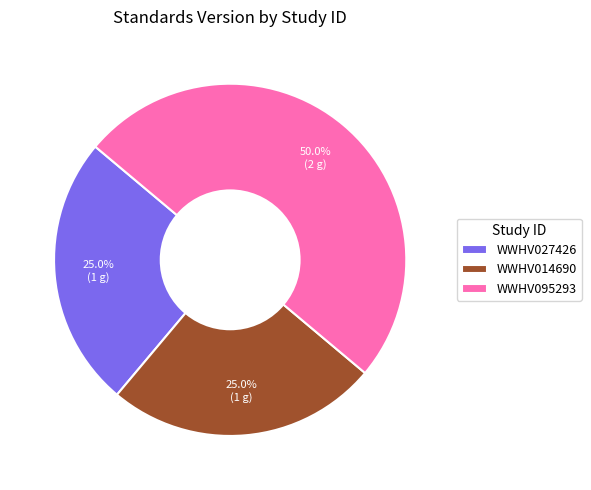

What is the largest slice in the pie chart?

WWHV095293